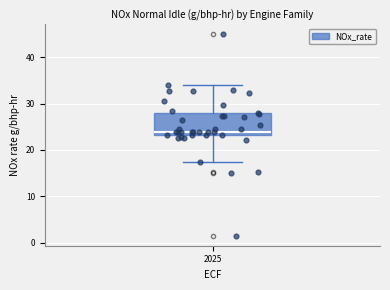

Transcribe this box plot: give where the median line is, the range the box spans, and where the two whiskers end, as read against the y-axis. The values are not printed on the chart, so give them approximately, as read against the axis.

median 24, box 23 to 28, whiskers 17 to 34